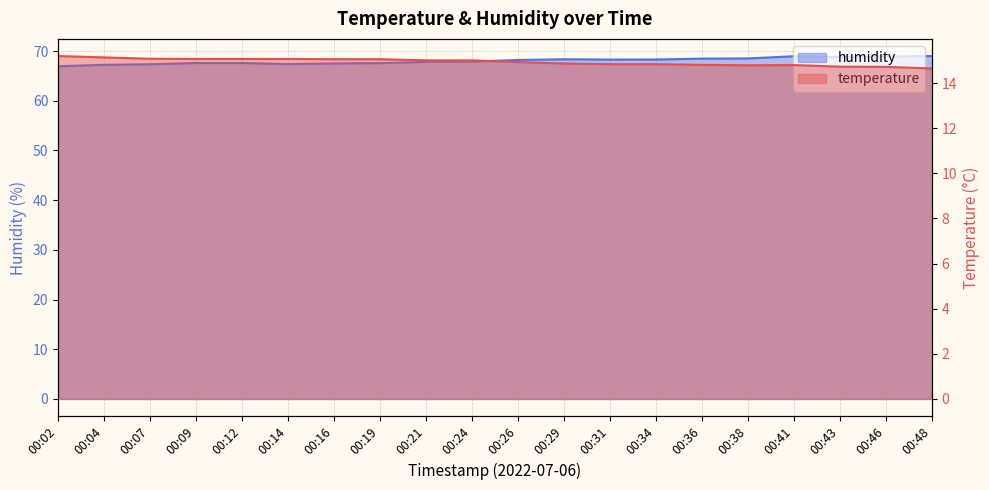

Is it true that humidity equals 34.3 at 00:46?

False